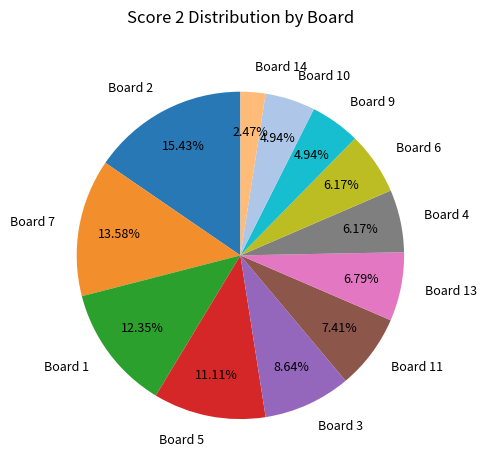

Which category has the biggest portion of the pie?

Board 2